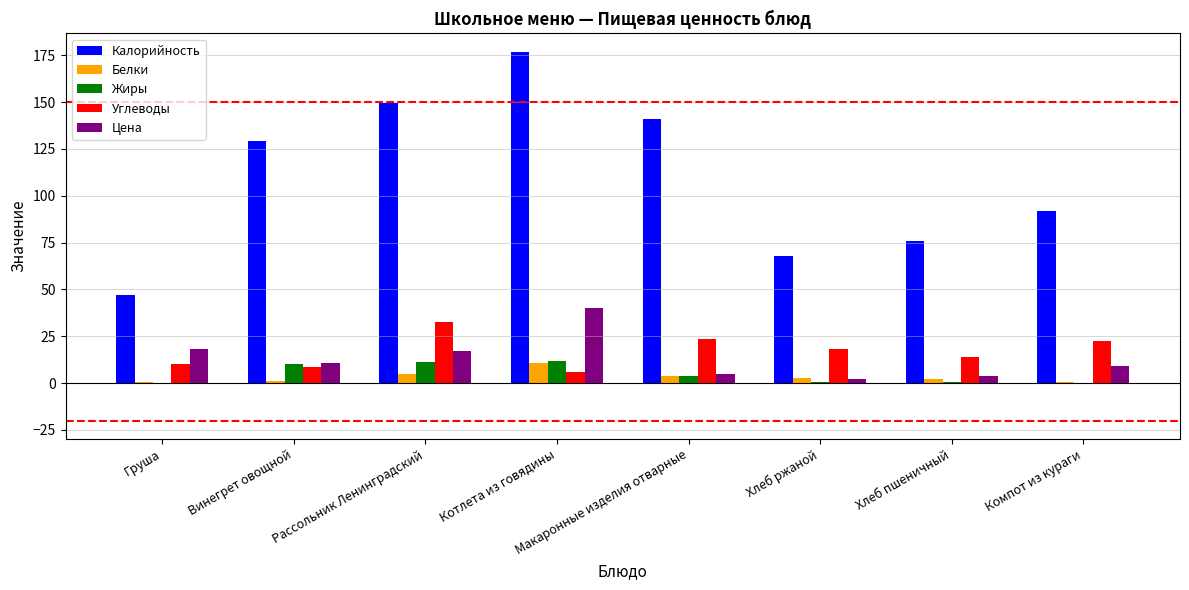

The value of Калорийность at Компот из кураги is 92.0. True or false?

True